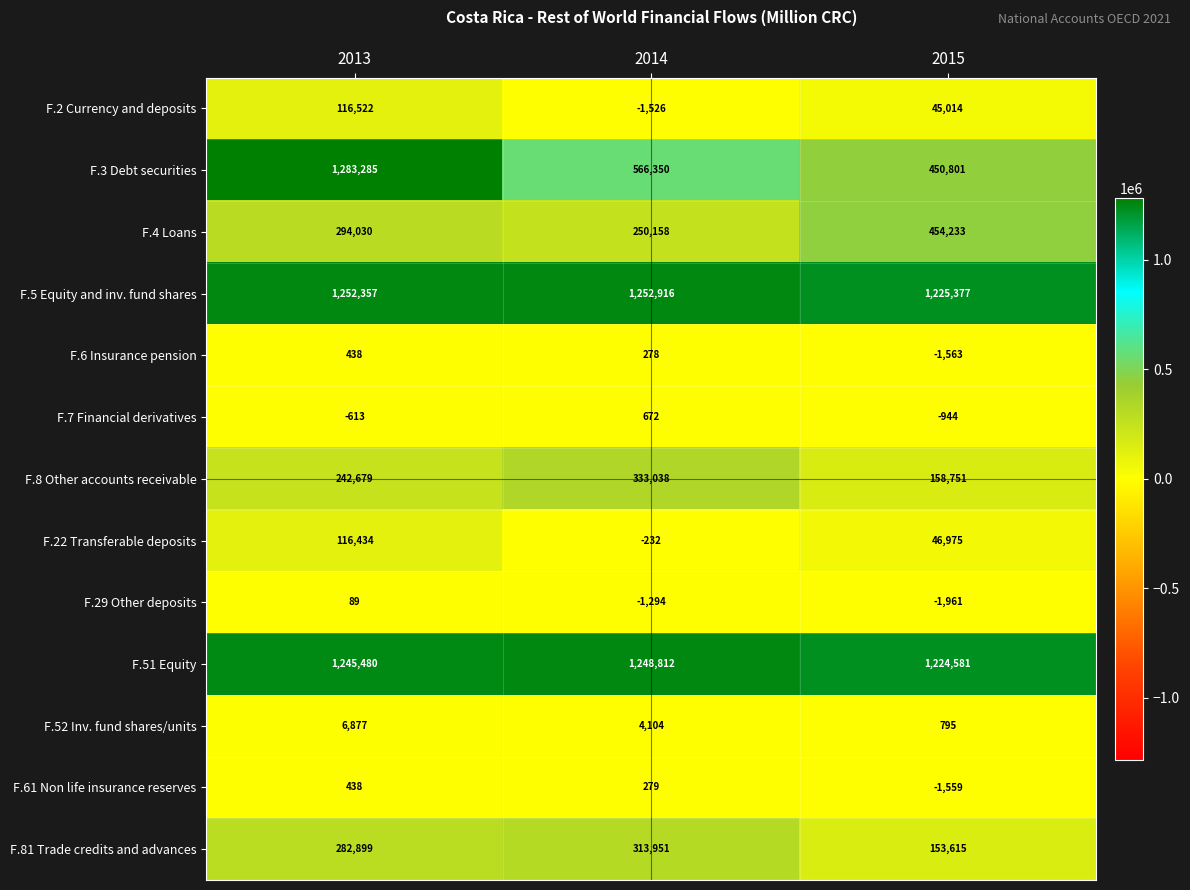

Between 2013 and 2014, which series saw the biggest shift?

F.3 Debt securities